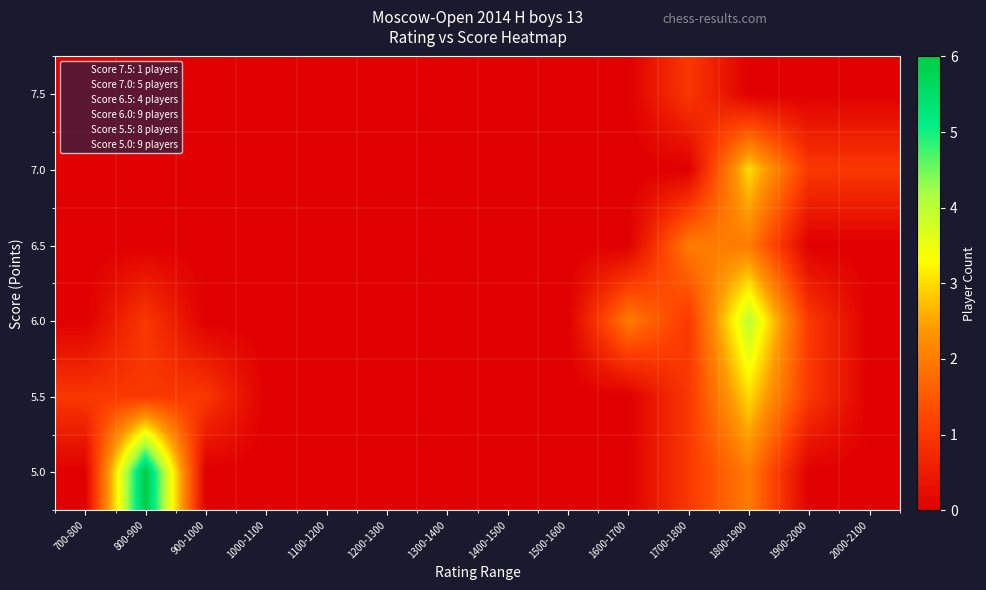

At 1500-1600, list the series in order from largest to smallest.

7.5, 7.0, 6.5, 6.0, 5.5, 5.0